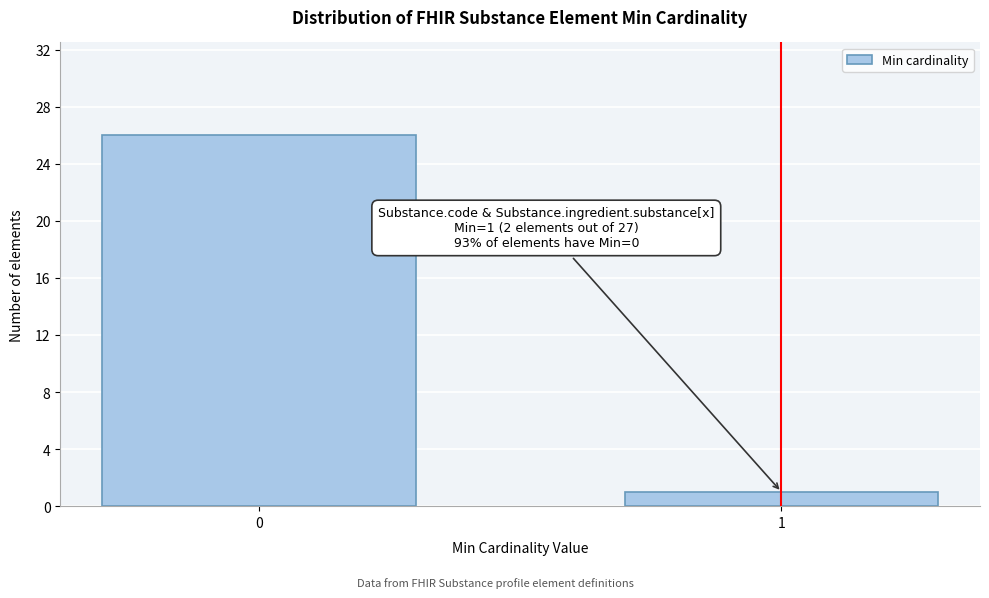

Reading right to left, transcribe all the data shown in this chart.

1=1	0=26